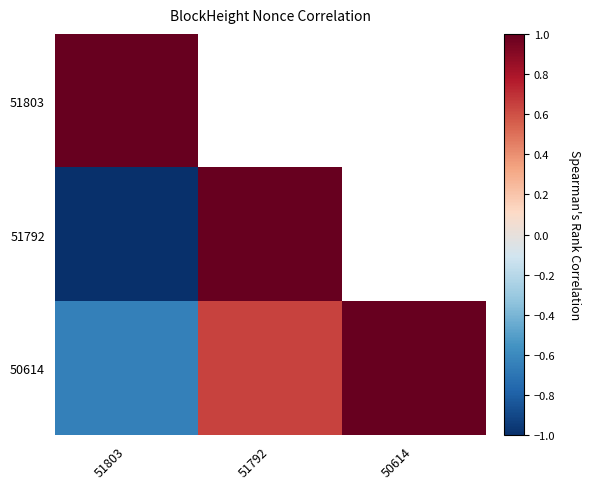

What is the difference between the maximum and minimum values in the 50614 series?

1.6